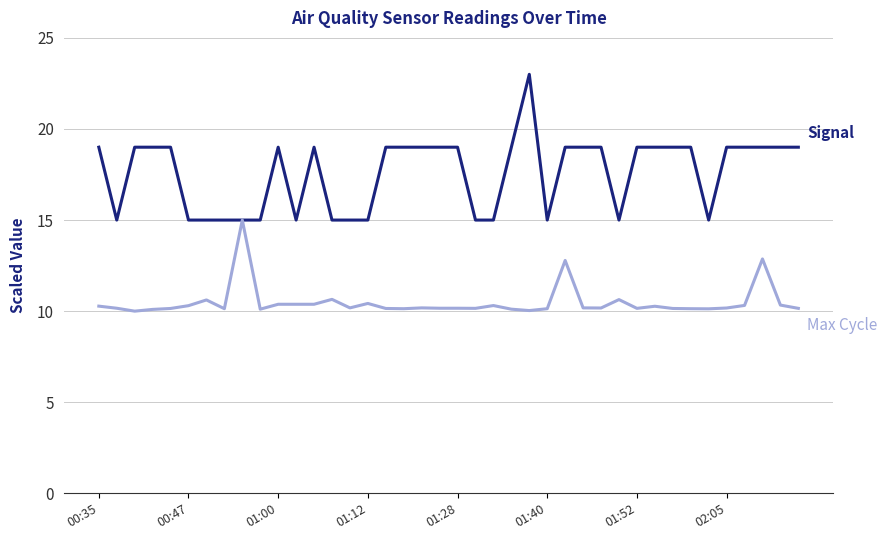

What is the minimum value shown in the chart?

10.0